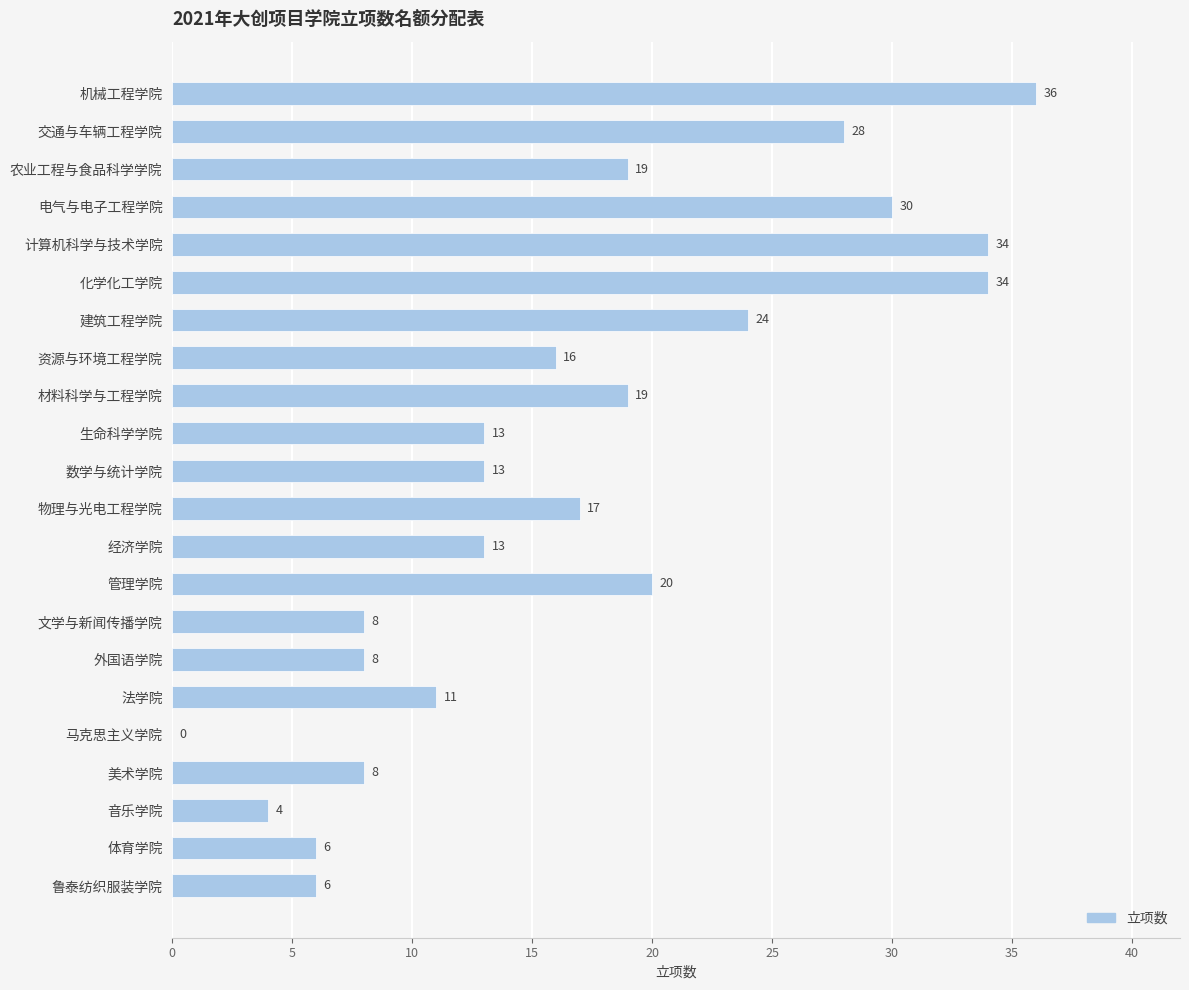

How many positive values are there?

21